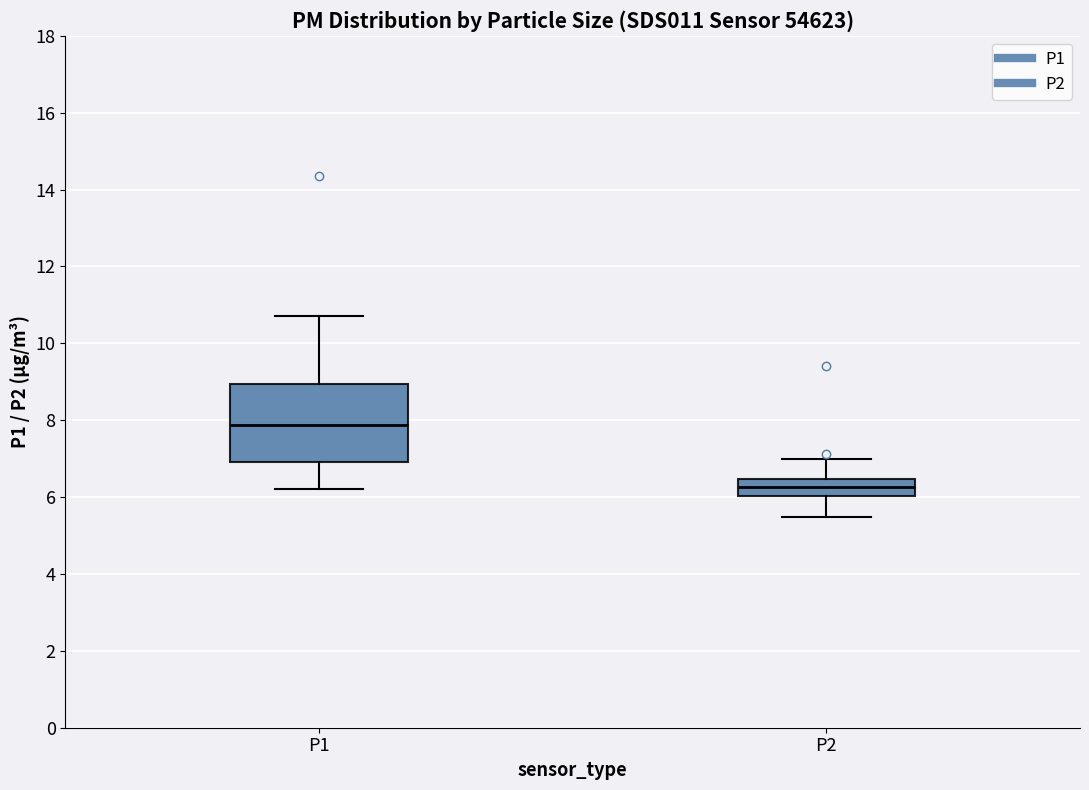

Reading left to right, transcribe this box plot: for each box, give where its median line is, the range the box spans, and where its two whiskers end, as read against the y-axis. The values are not printed on the chart, so give them approximately, as read against the axis.

P1: median 7.8, box 7.0 to 9.0, whiskers 6.2 to 10.8
P2: median 6.2, box 6.0 to 6.4, whiskers 5.4 to 7.0